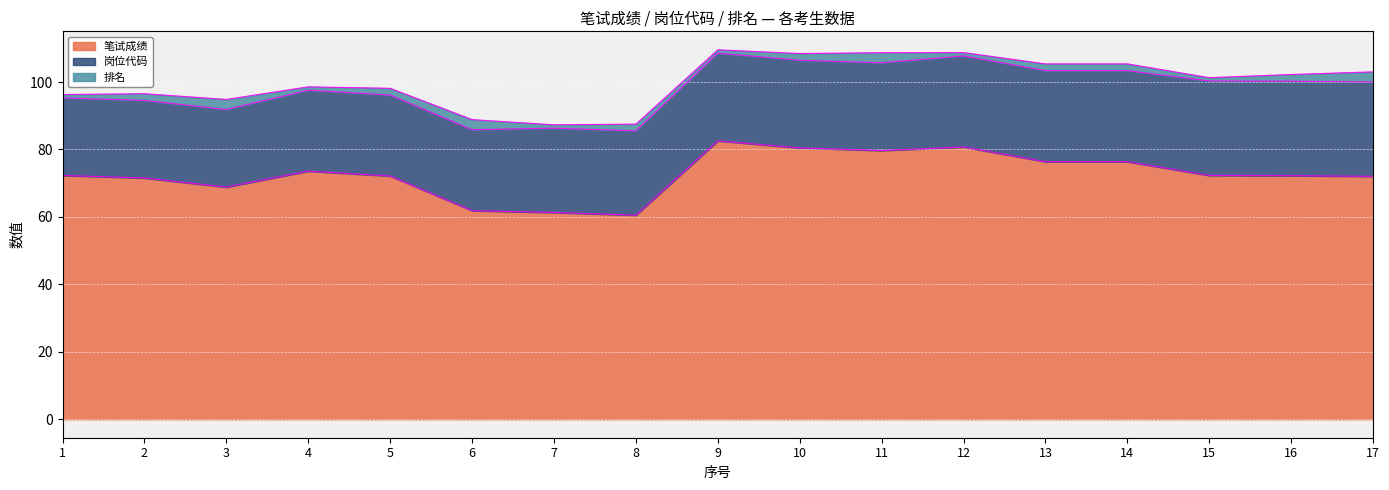

Reading left to right, extract all data points from this chart.

笔试成绩: 1=72.3	2=71.5	3=68.8	4=73.6	5=72.1	6=61.9	7=61.3	8=60.5	9=82.6	10=80.5	11=79.7	12=80.7	13=76.4	14=76.4	15=72.3	16=72.2	17=72.0
岗位代码: 1=23.0	2=23.0	3=23.0	4=24.0	5=24.0	6=24.0	7=25.0	8=25.0	9=26.0	10=26.0	11=26.0	12=27.0	13=27.0	14=27.0	15=28.0	16=28.0	17=28.0
排名: 1=1.0	2=2.0	3=3.0	4=1.0	5=2.0	6=3.0	7=1.0	8=2.0	9=1.0	10=2.0	11=3.0	12=1.0	13=2.0	14=2.0	15=1.0	16=2.0	17=3.0